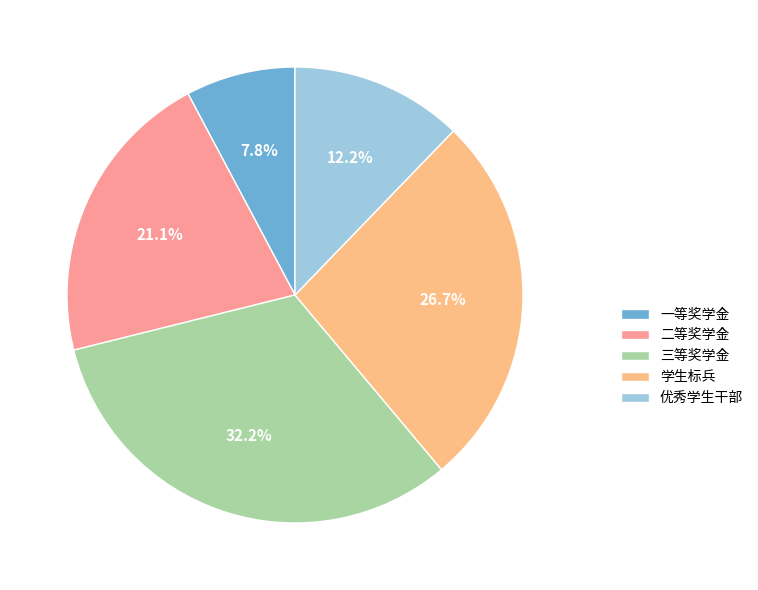

Which category has the biggest portion of the pie?

三等奖学金